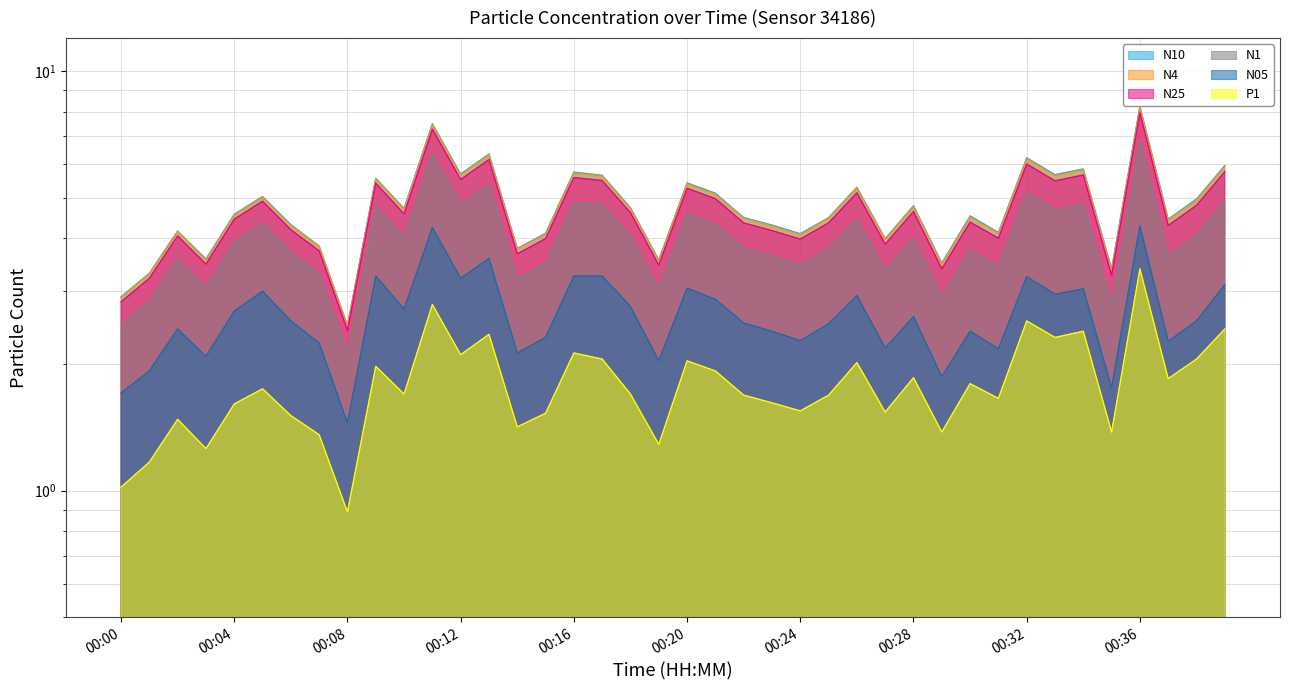

What value does the N10 series have at 00:16?

5.8